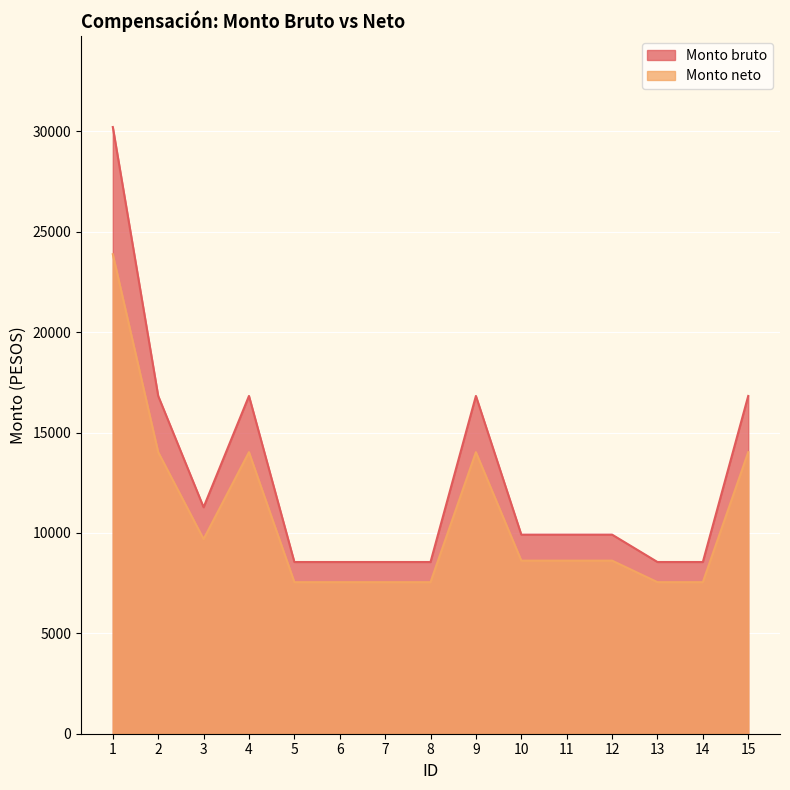

What is the value of the Monto neto point at the 10th from the left?

8622.1